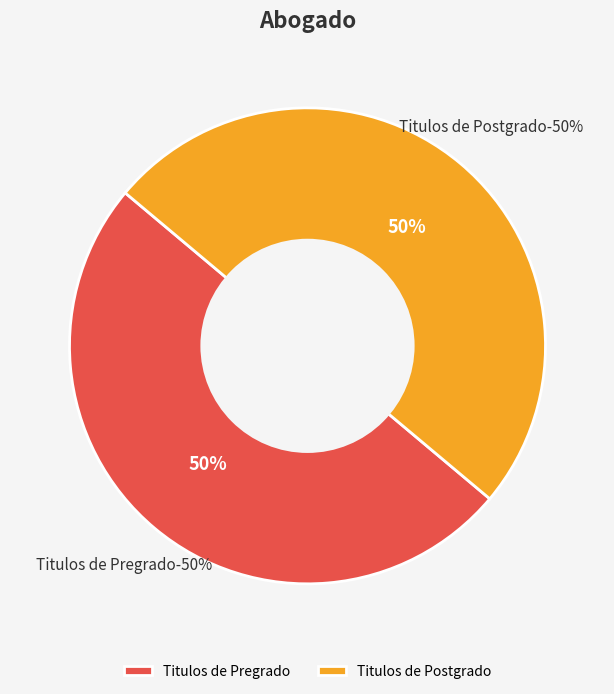

To the nearest percent, what is the combined percentage of Titulos de Postgrado and Titulos de Pregrado?

100%